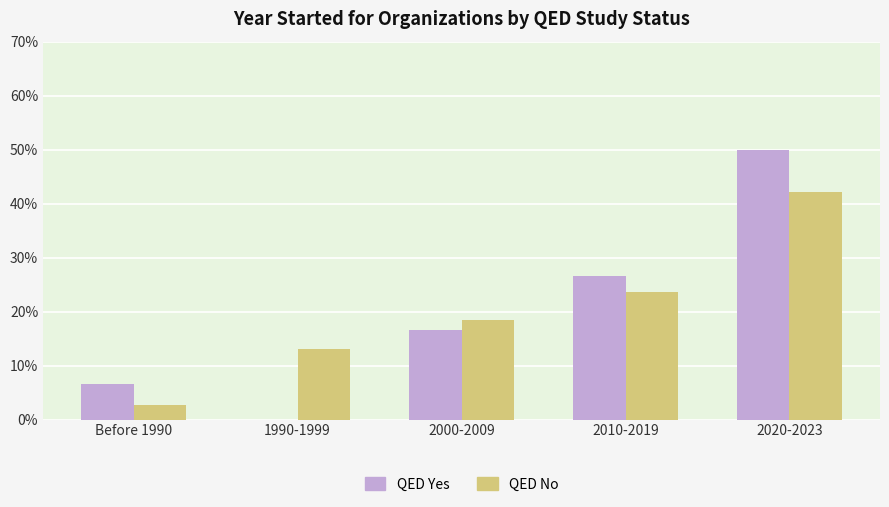

What is the maximum value for QED No?

42.1